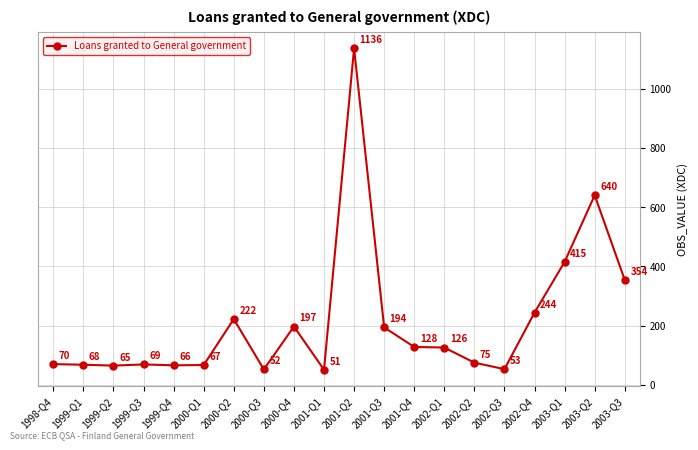

Which has a higher value, 2000-Q4 or 1999-Q2?

2000-Q4